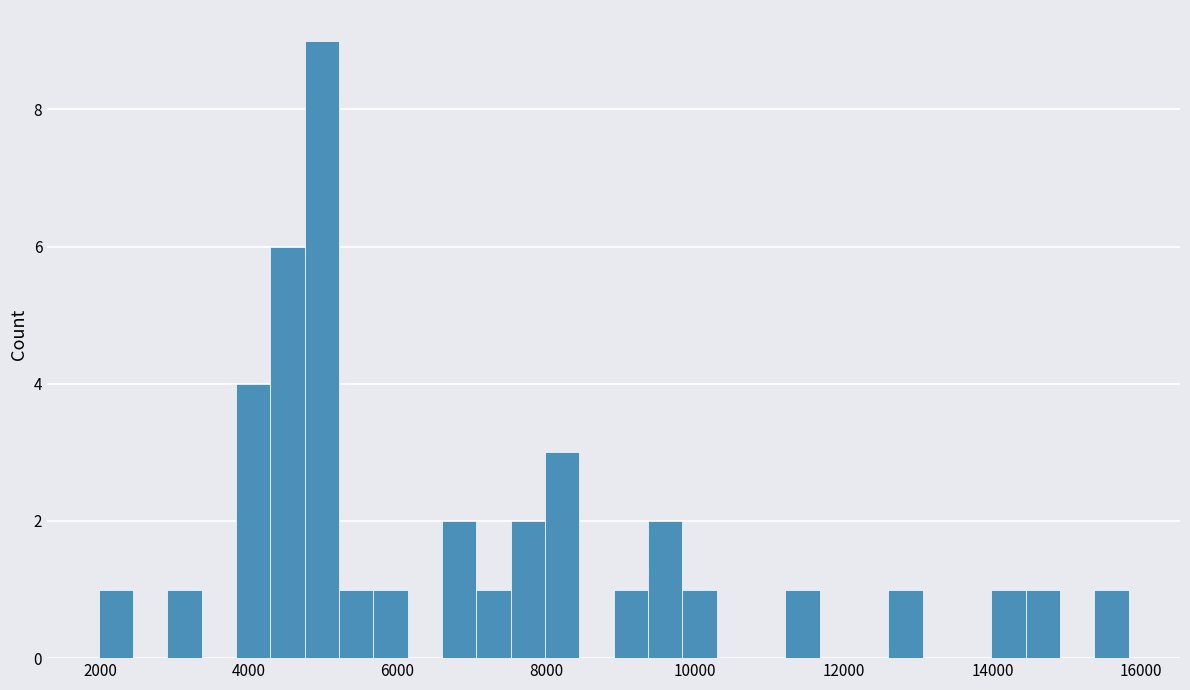

Around what value on the x-axis is the tallest bar? Give the approximate position of its centre, as read against the axis.

5000